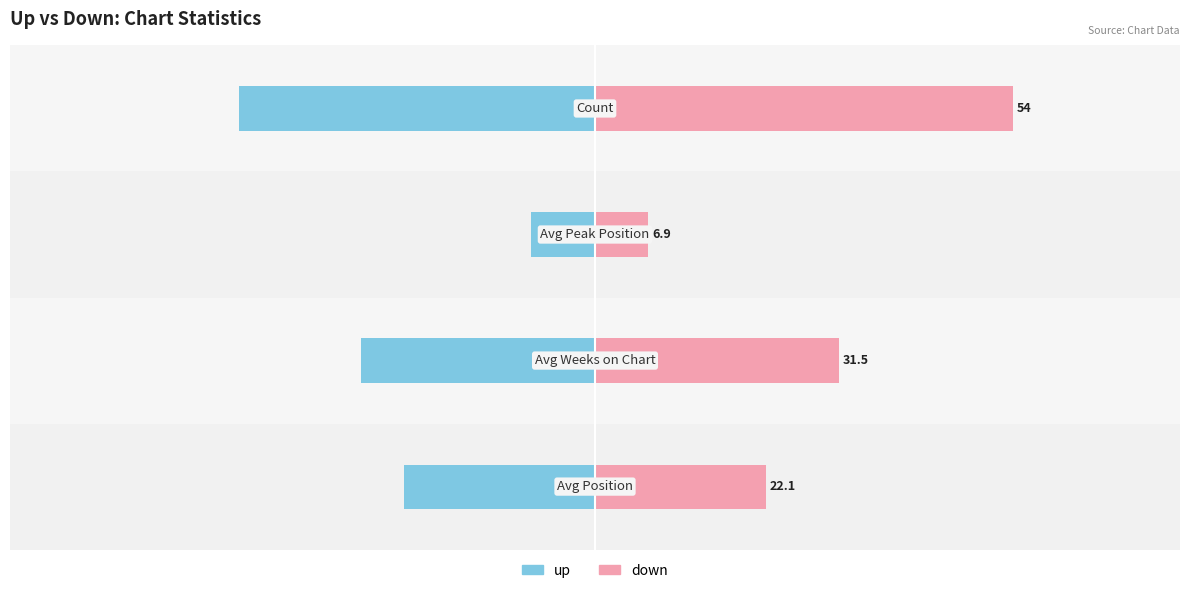

Does the chart contain stacked bars?

No